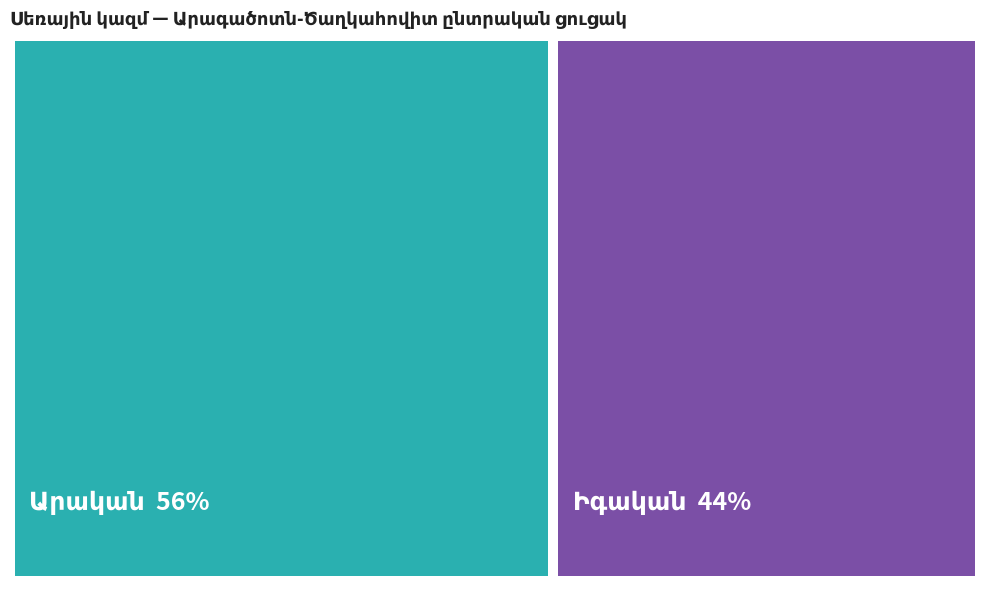

Which slice is the smallest?

Իգական